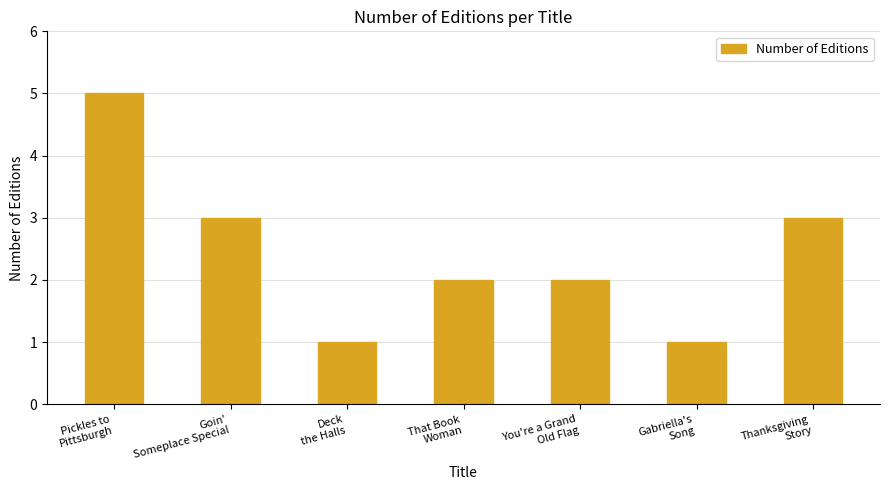

Reading left to right, list all the values displayed in this chart.

5	3	1	2	2	1	3